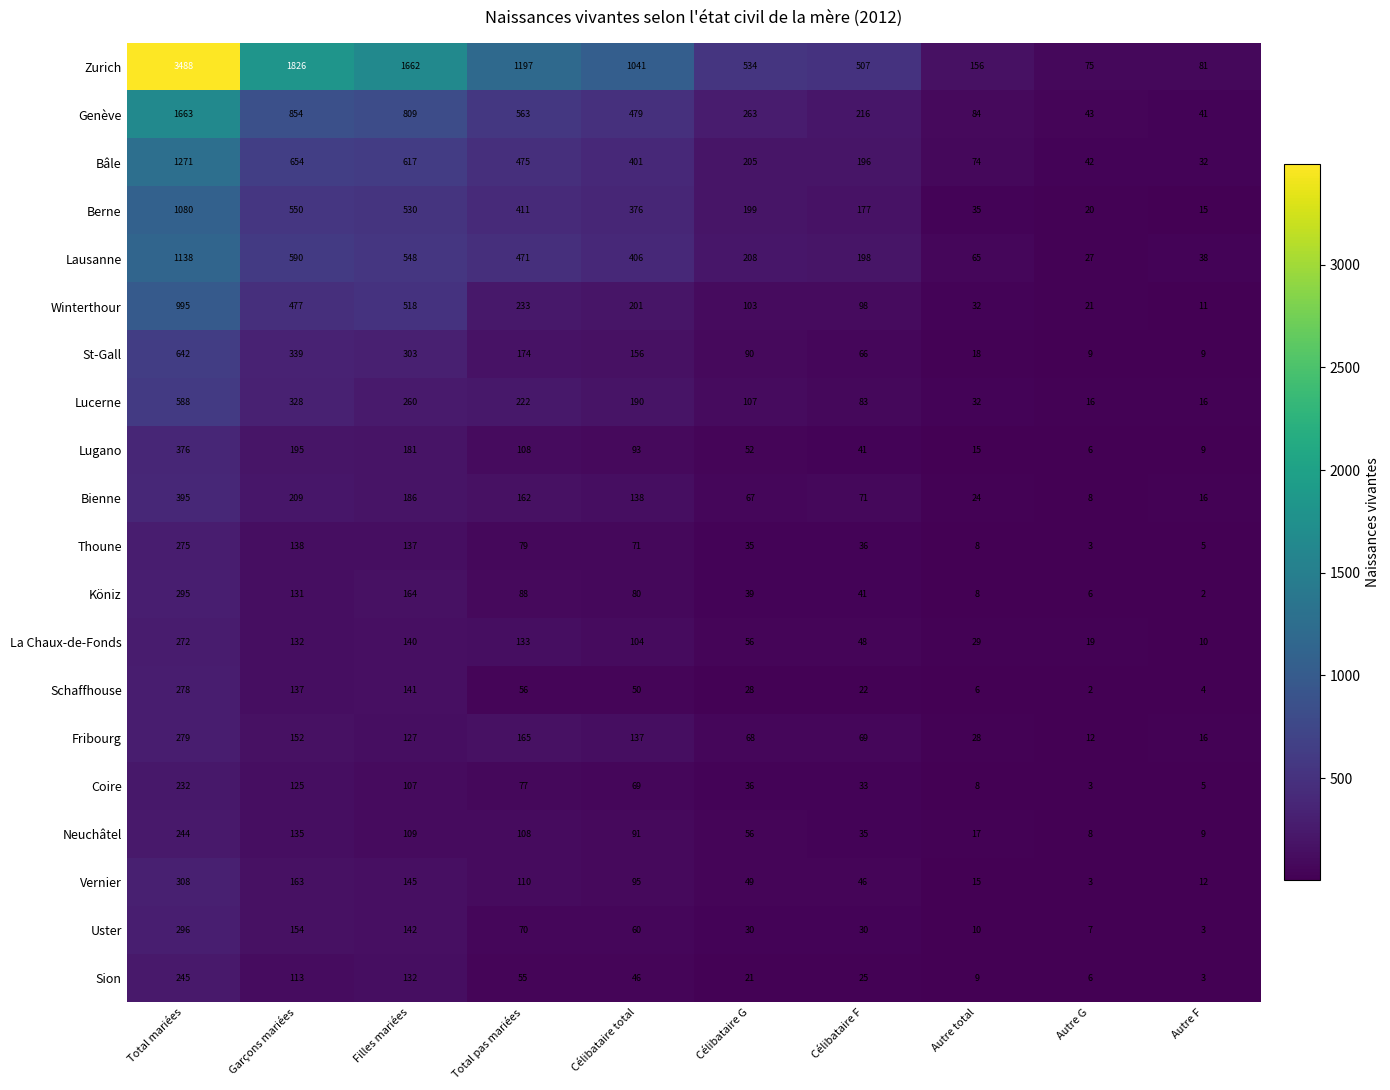

At which category does the chart reach its peak across all series?

Total mariées